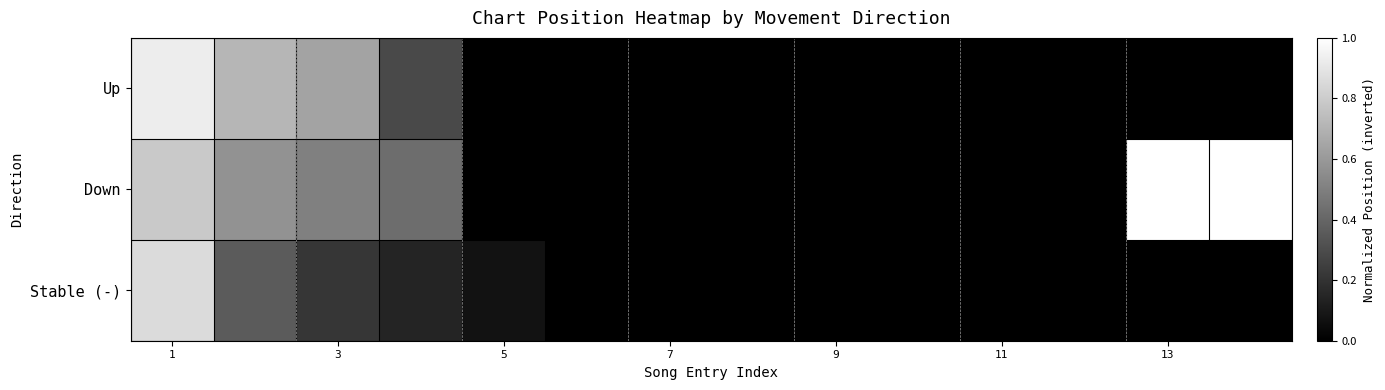

How many values in Stable (-) are above zero?

5